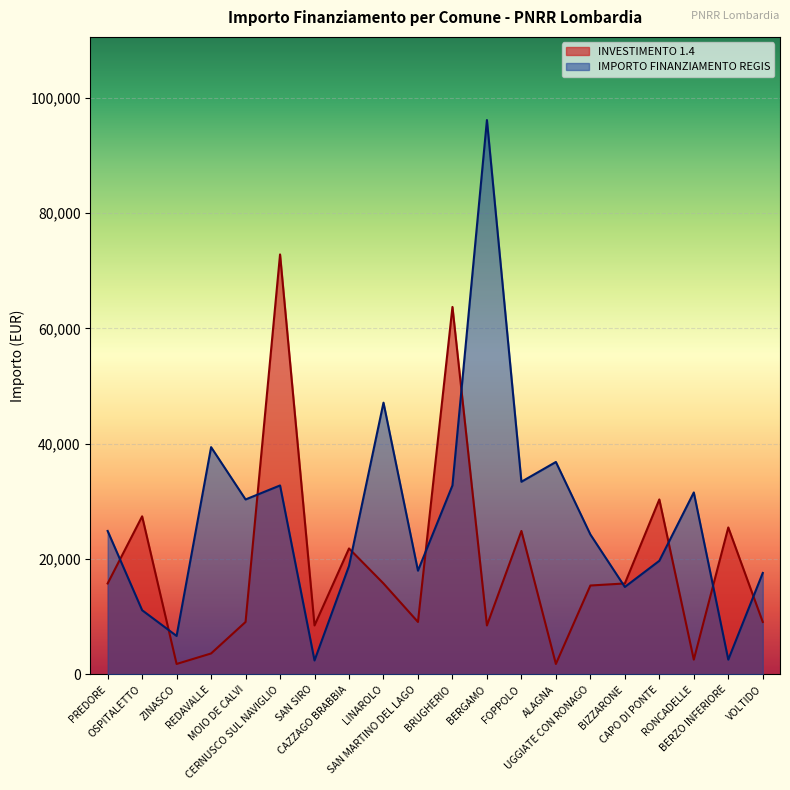

At which label is IMPORTO FINANZIAMENTO REGIS closest to 49286?

LINAROLO